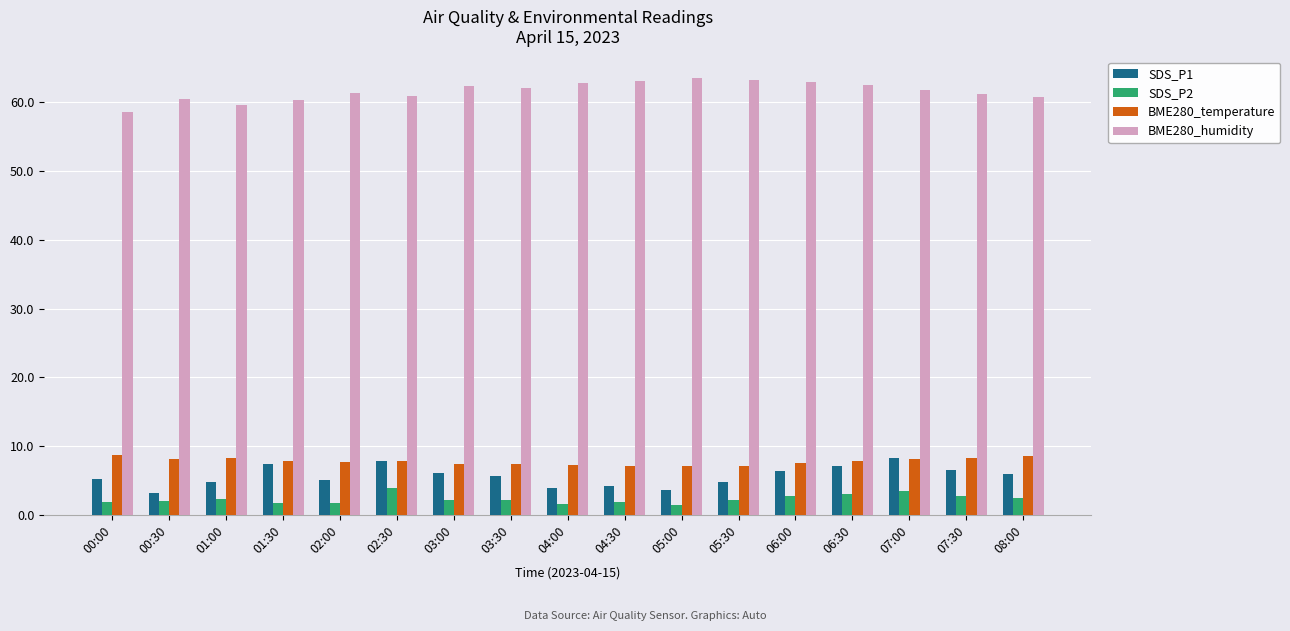

Is it true that SDS_P1 equals 3.4 at 07:30?

False